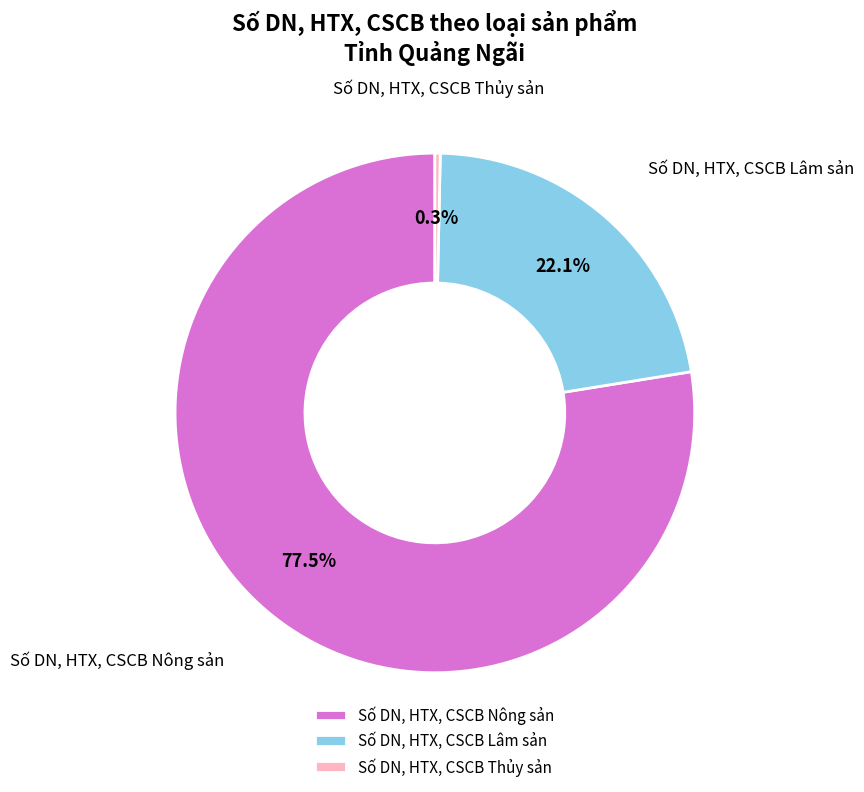

Approximately how many times larger is the value at Số DN, HTX, CSCB Nông sản compared to Số DN, HTX, CSCB Thủy sản?

233.0